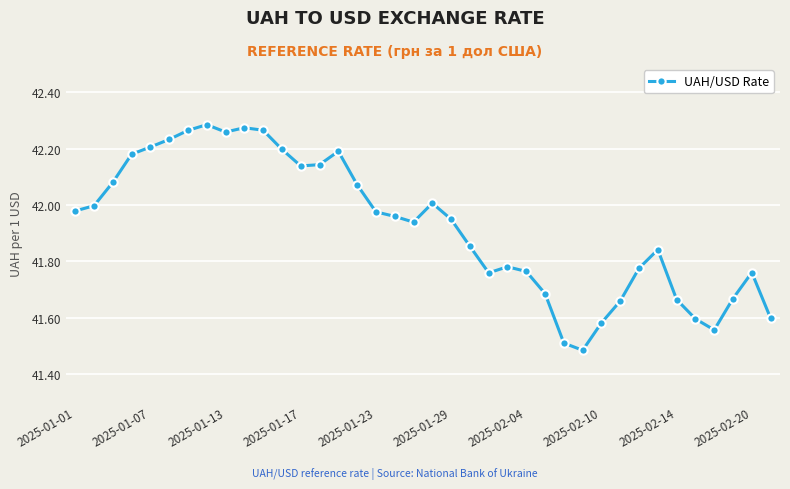

What is the difference between the second highest and second lowest values?

0.8